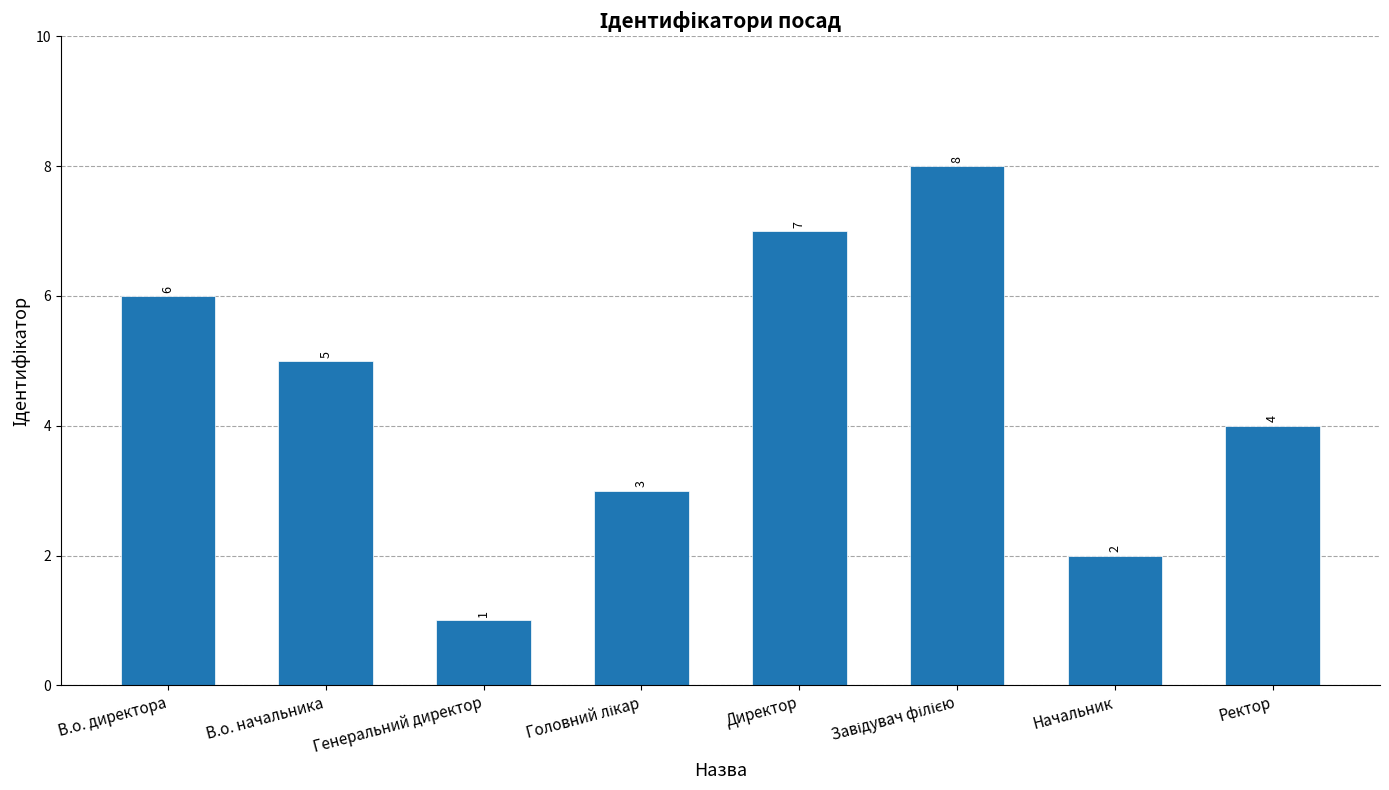

Which has a higher value, В.о. директора or Генеральний директор?

В.о. директора